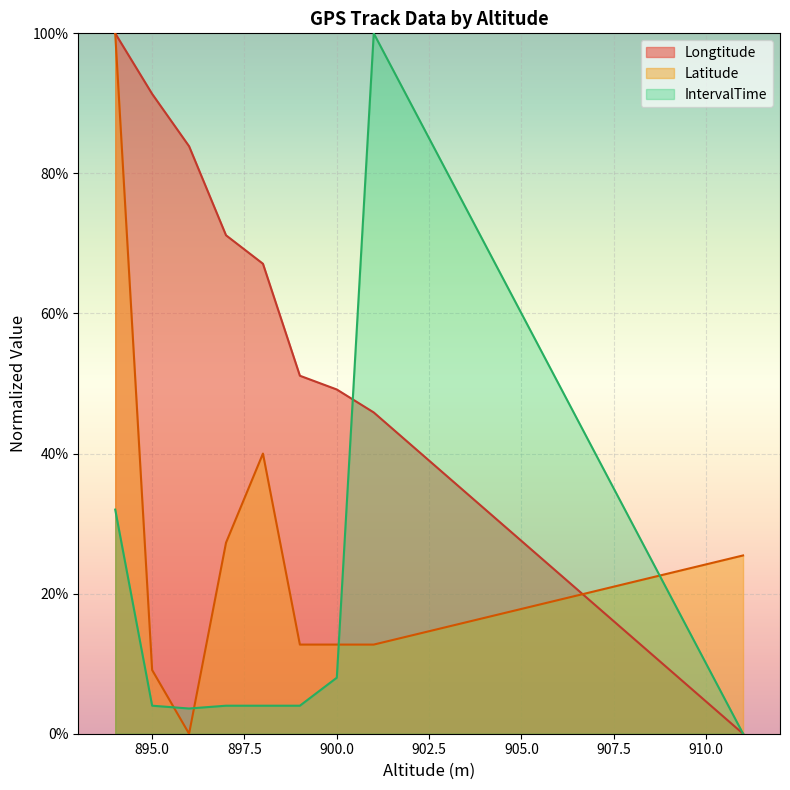

True or false: IntervalTime has more than 2 interior local peaks.

False